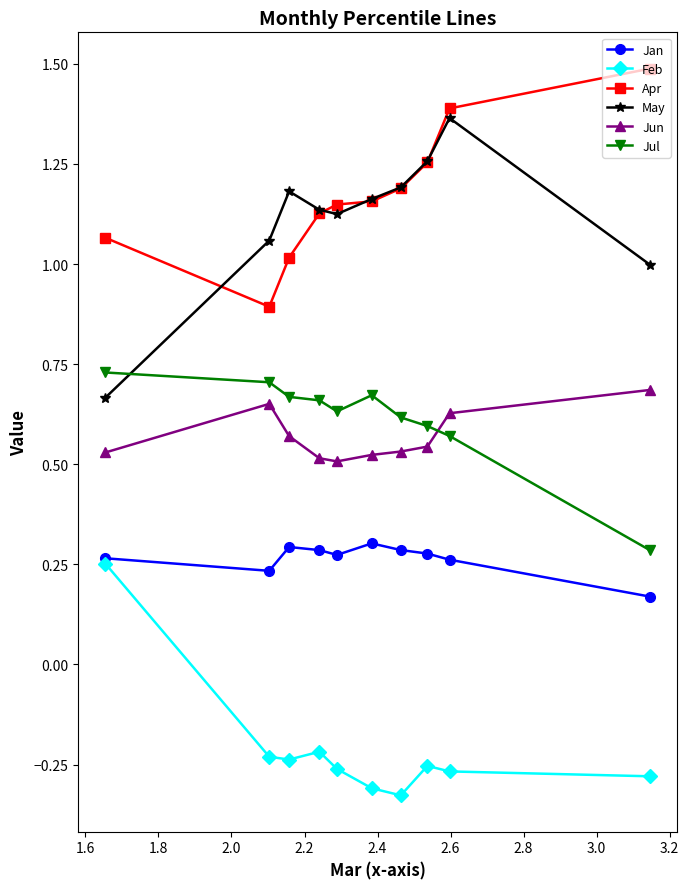

In Jan, how many points are higher than both neighbors (excluding endpoints)?

2